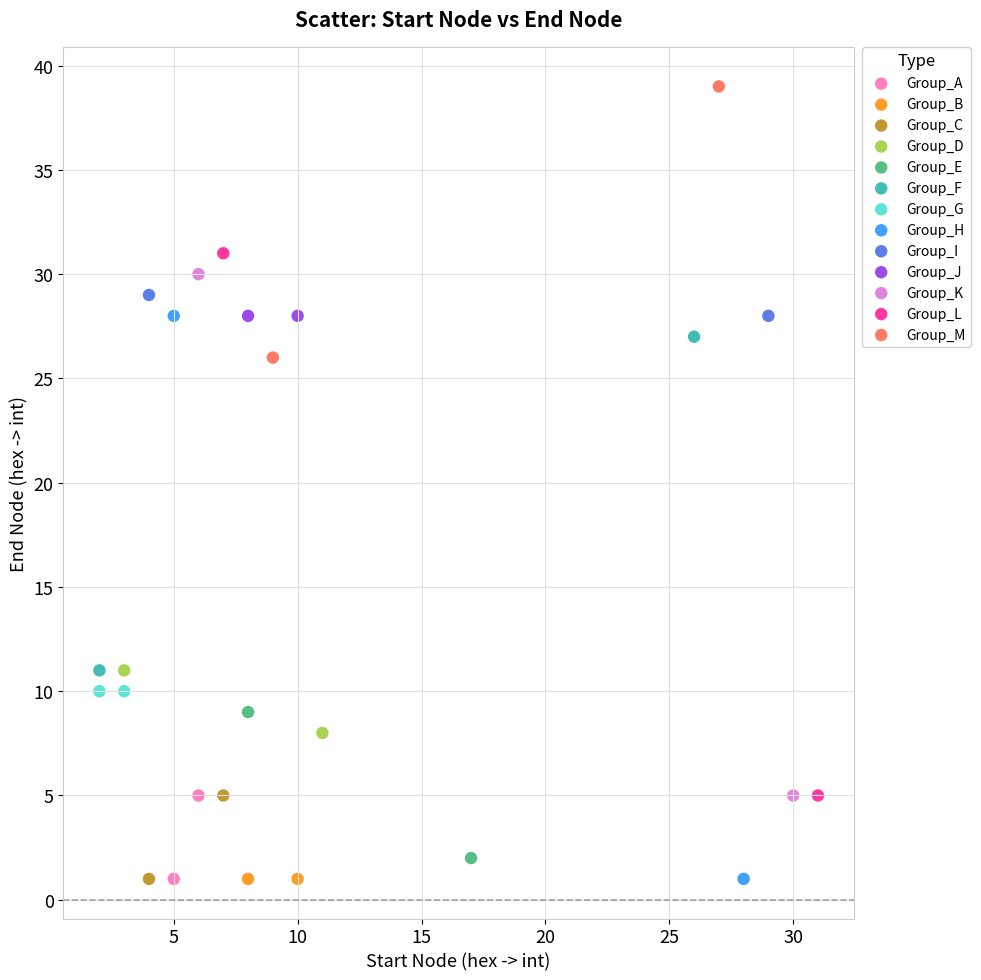

What are all the series names shown in the legend?

Group_A, Group_B, Group_C, Group_D, Group_E, Group_F, Group_G, Group_H, Group_I, Group_J, Group_K, Group_L, Group_M